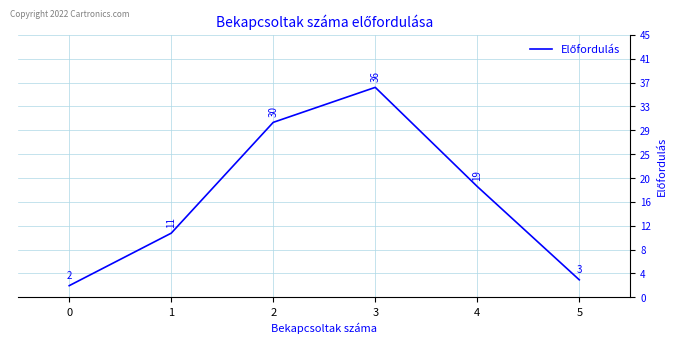

Does the chart display data point markers on the line(s)?

No